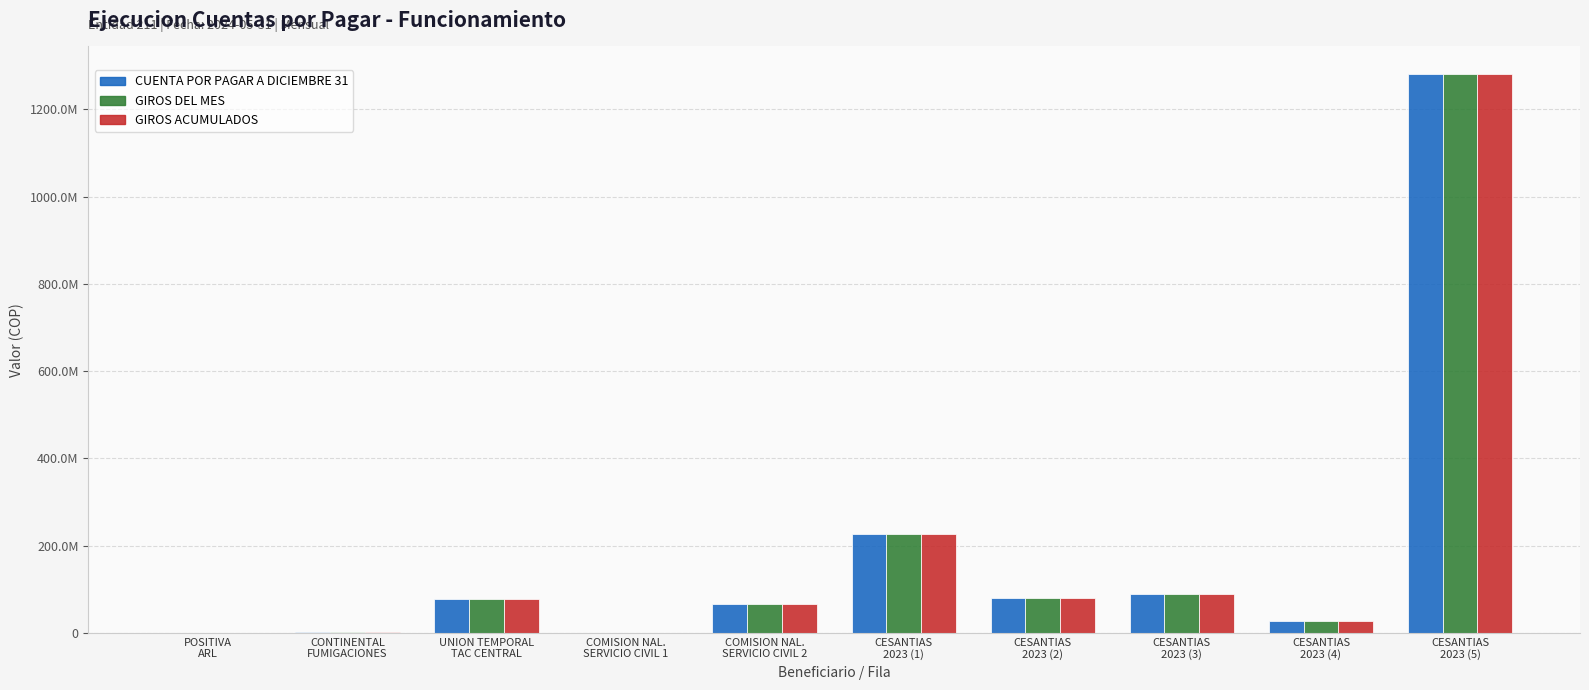

At which label does GIROS DEL MES first exceed 76792704?

CESANTIAS
2023 (1)